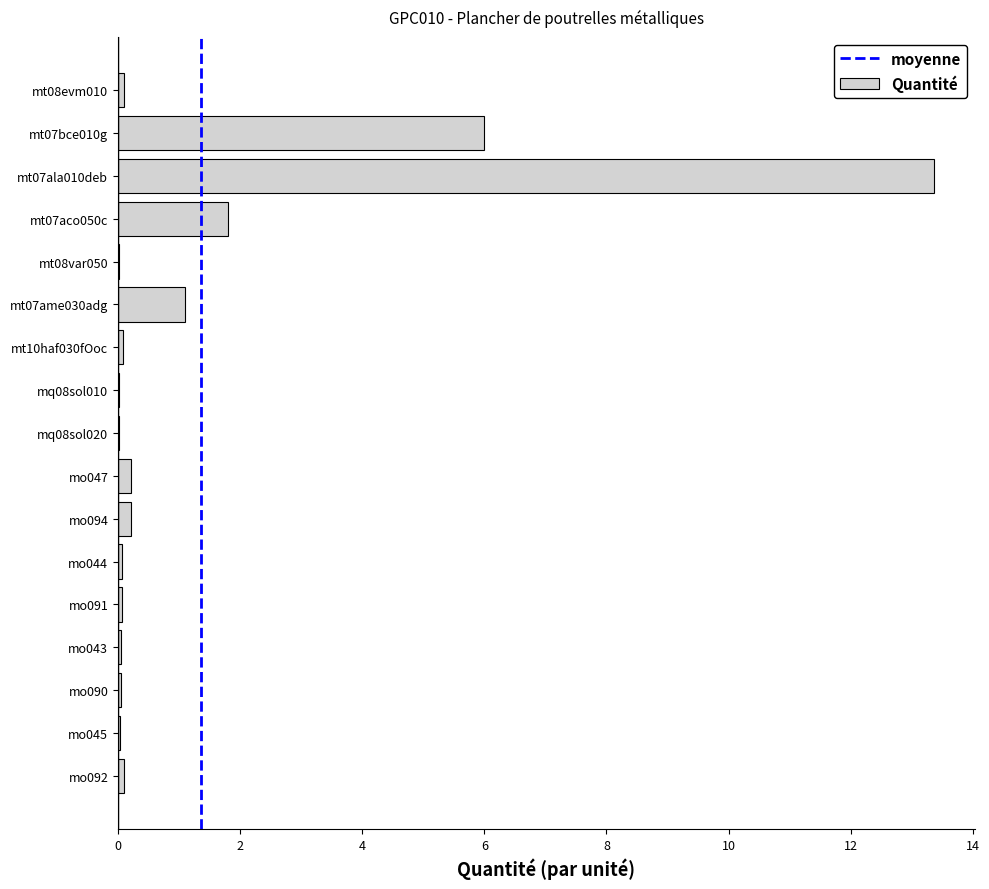

What is the sum of all values?

23.3